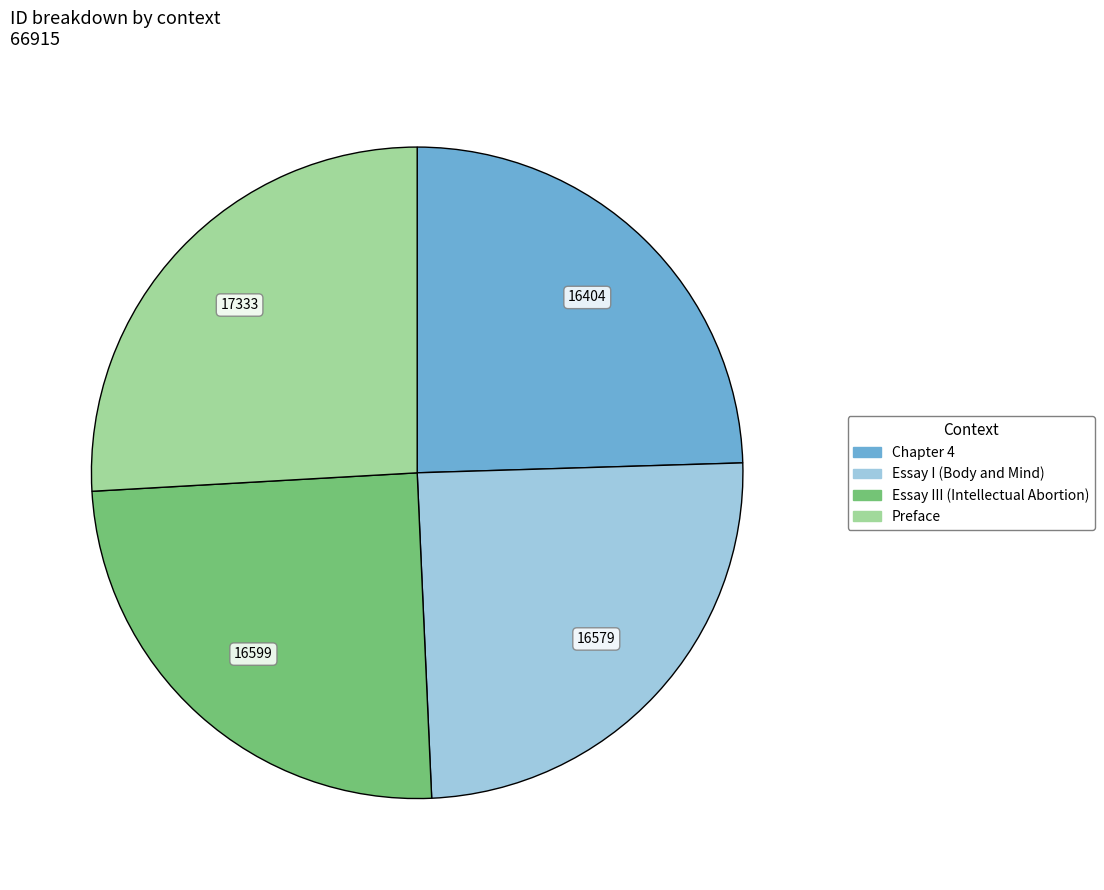

Does any single category account for the majority?

No